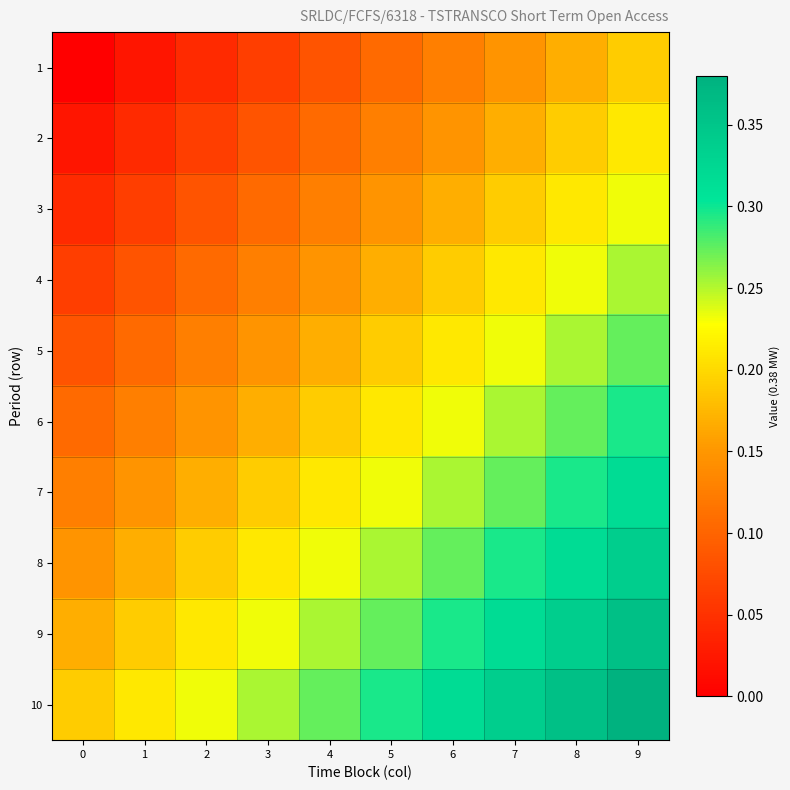

At how many categories does at least one series exceed 0?

10